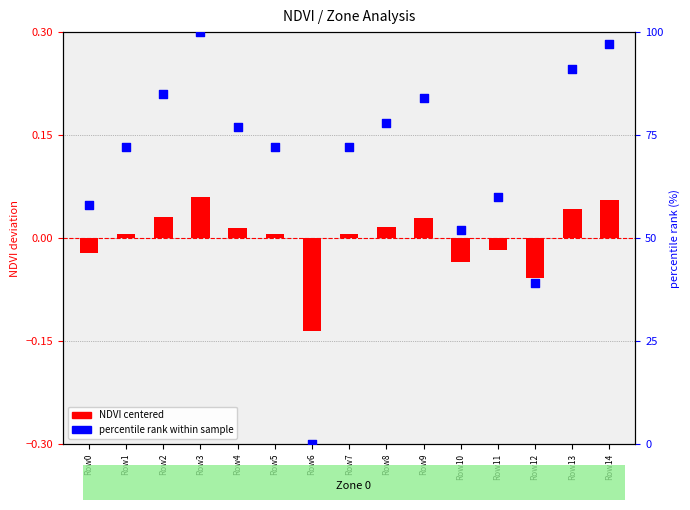

Which series has the largest Y range (max minus min)?

percentile rank